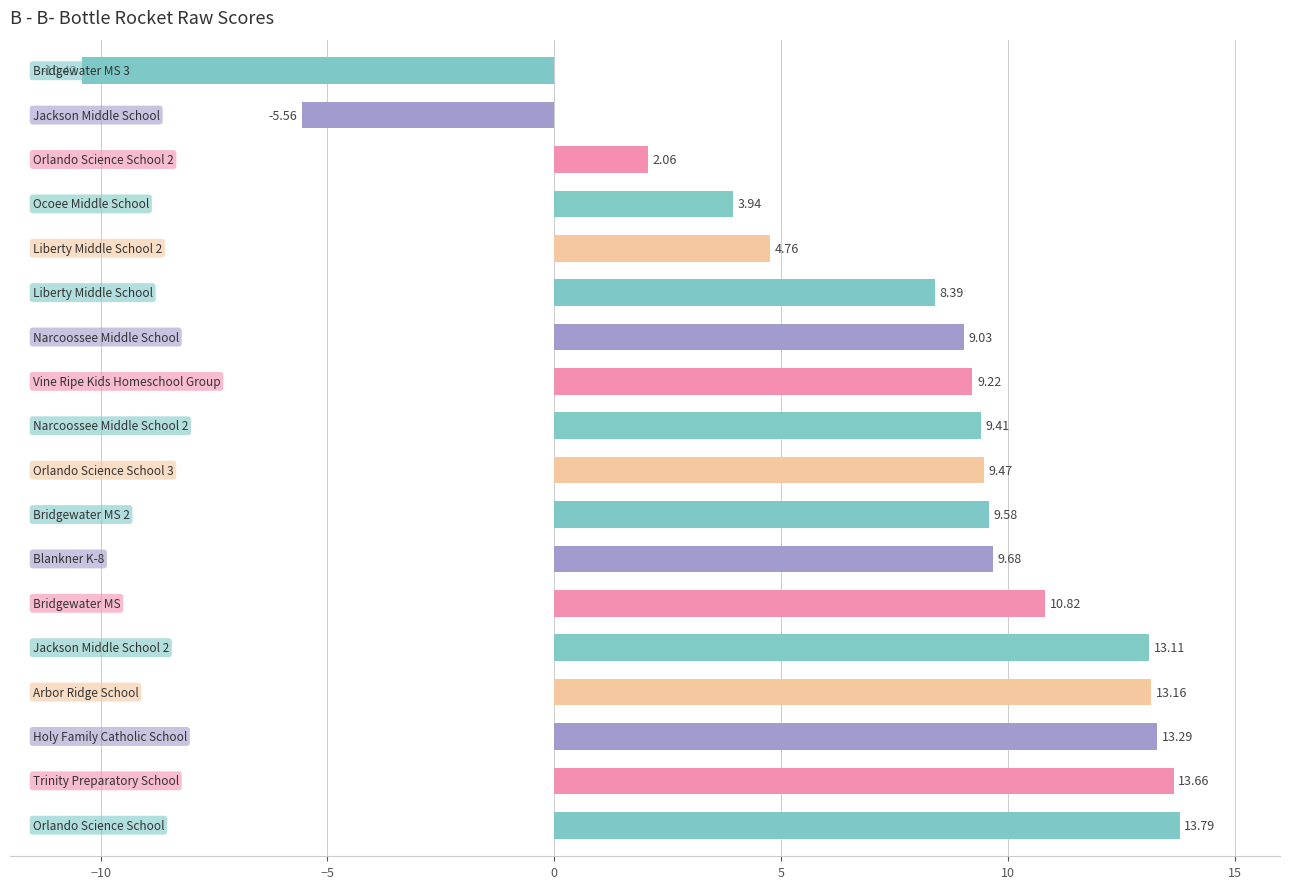

What is the sum of all values?

137.4